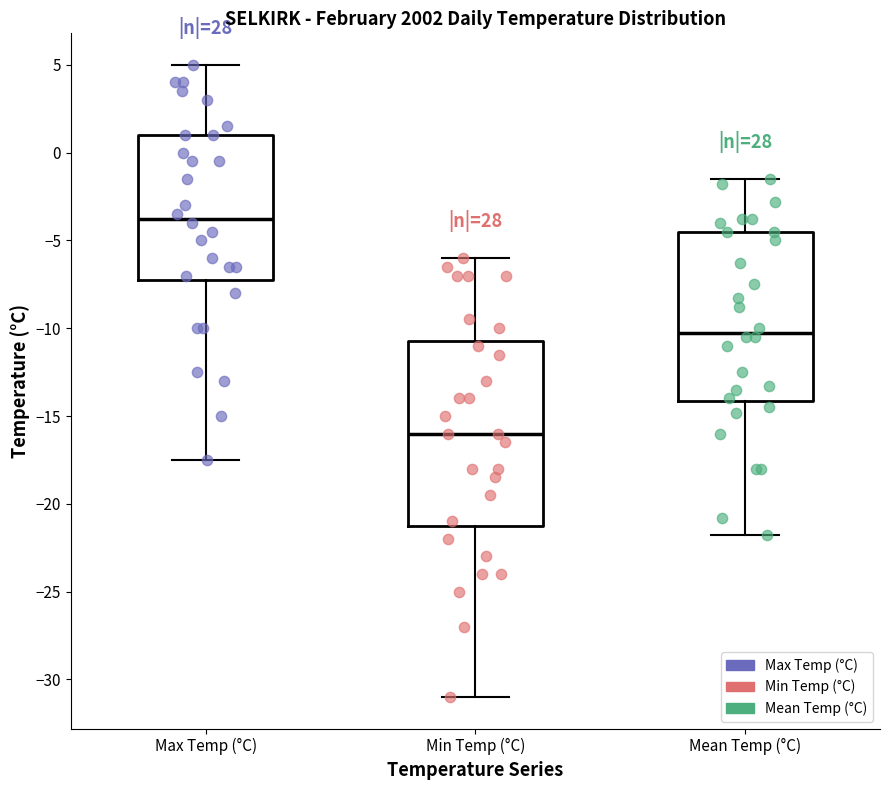

Which box's median line is the lowest?

Min Temp (°C)